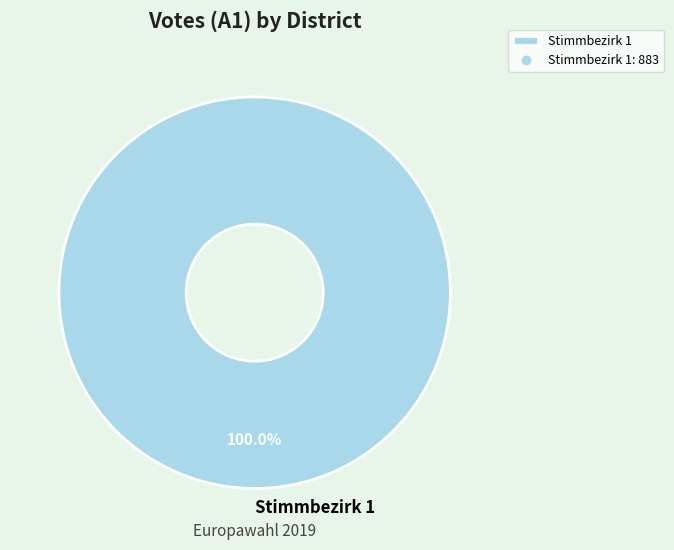

Rank the categories by value from lowest to highest.

Stimmbezirk 1